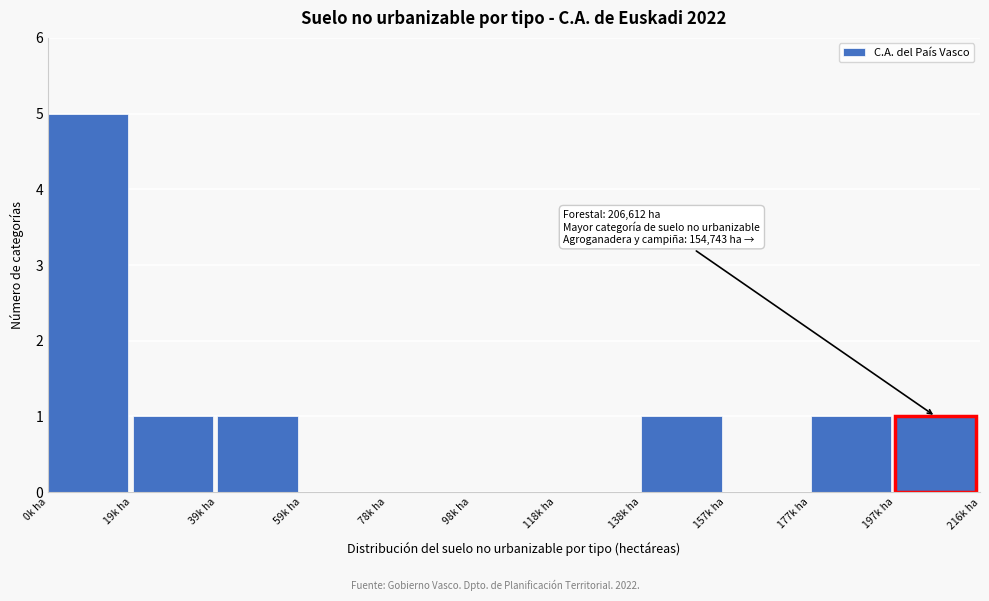

Reading right to left, transcribe all the data shown in this chart.

197k ha=1	177k ha=1	157k ha=0	138k ha=1	118k ha=0	98k ha=0	78k ha=0	59k ha=0	39k ha=1	19k ha=1	0k ha=5